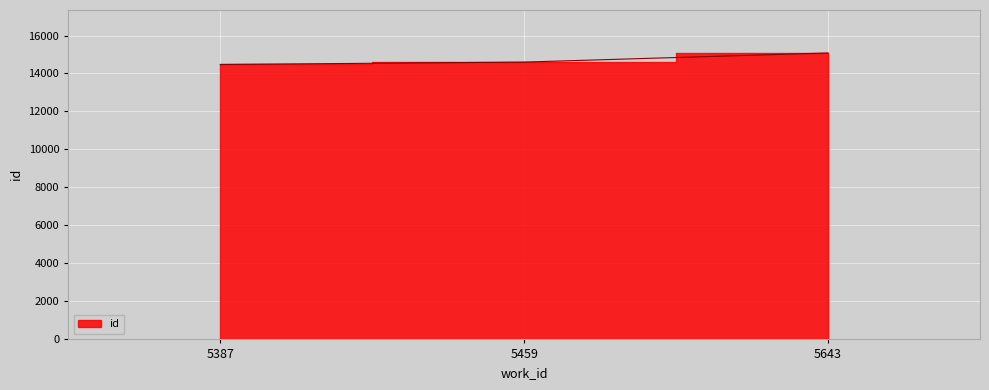

Which has a higher value, 5643 or 5459?

5643